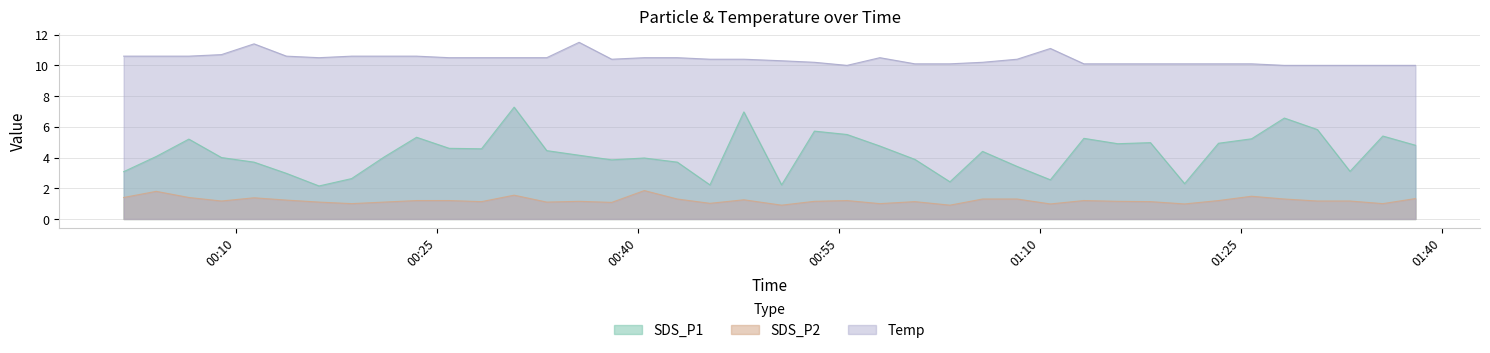

True or false: SDS_P1 and Temp intersect in this chart.

False